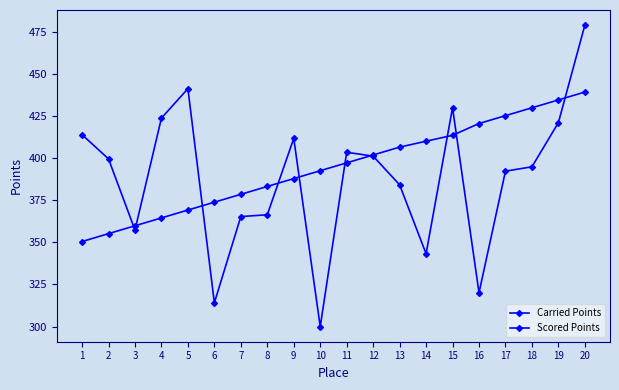

Reading right to left, list all the values displayed in this chart.

Carried Points: 20=478.8	19=421.0	18=394.8	17=392.2	16=320.1	15=429.8	14=343.2	13=384.1	12=401.1	11=403.4	10=300.0	9=411.6	8=366.3	7=365.3	6=314.1	5=441.1	4=423.7	3=357.3	2=399.5	1=413.8
Scored Points: 20=439.1	19=434.5	18=429.8	17=425.1	16=420.5	15=413.5	14=410.0	13=406.5	12=401.8	11=397.1	10=392.5	9=387.8	8=383.1	7=378.5	6=373.8	5=369.1	4=364.5	3=359.8	2=355.1	1=350.5